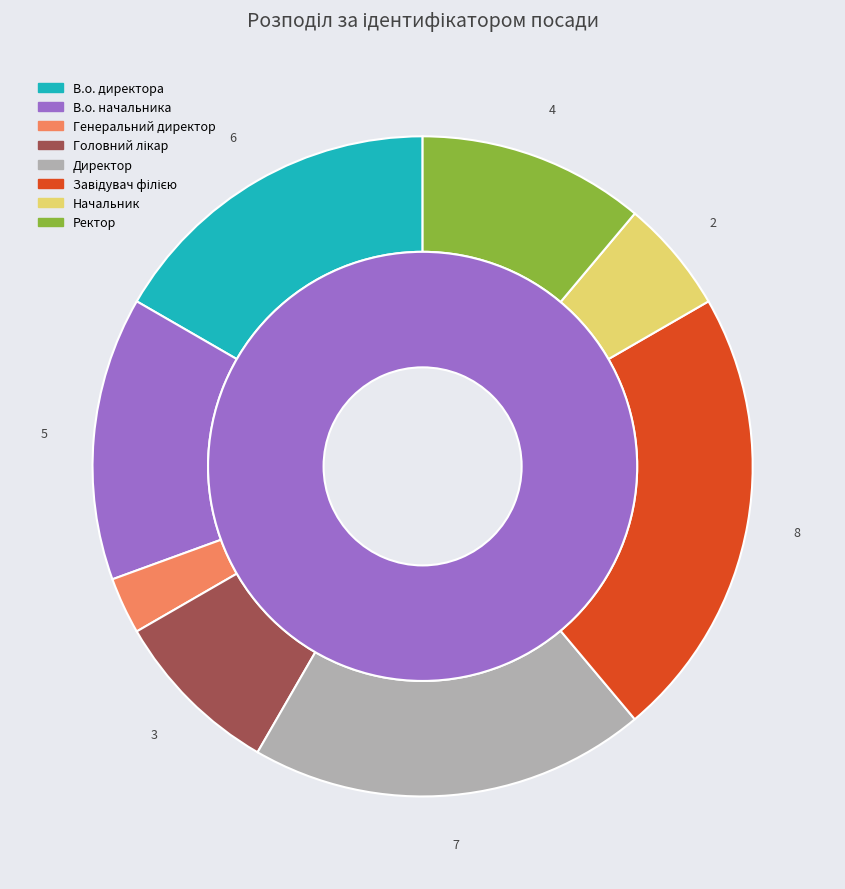

Is it true that Головний лікар is 14% of the pie?

False